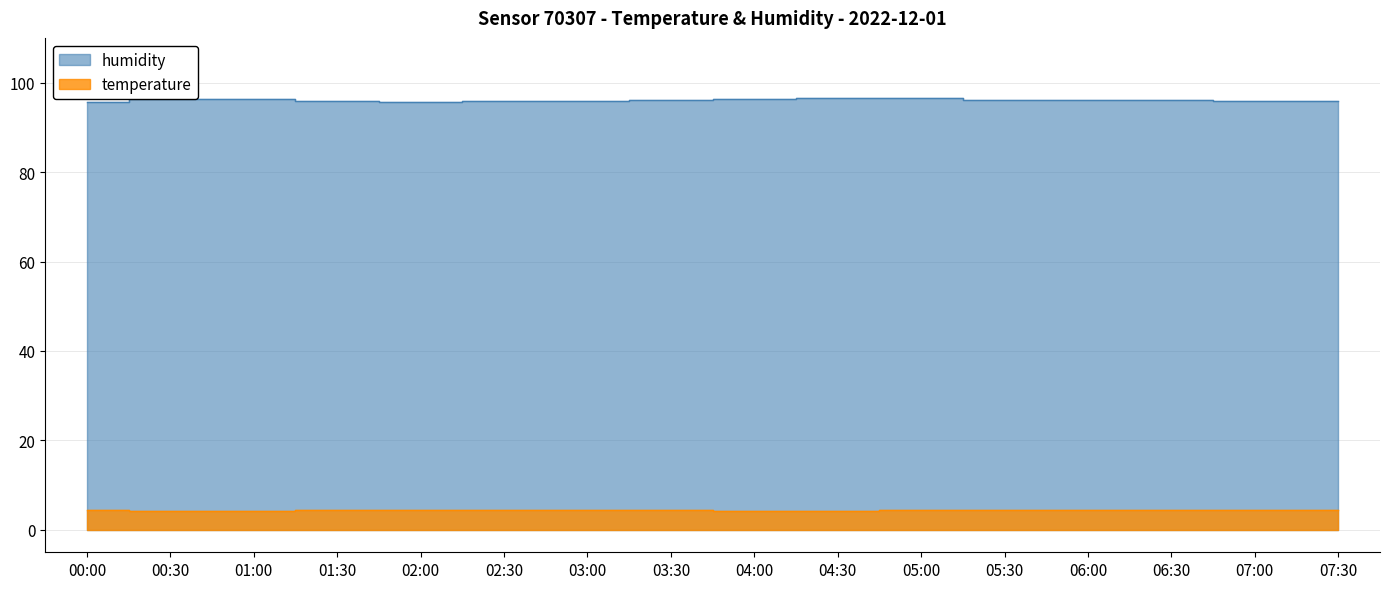

Reading left to right, extract all data points from this chart.

humidity: 95.6	96.4	96.3	95.9	95.8	95.8	95.9	96.1	96.4	96.6	96.5	96.2	96.1	96.0	96.0	95.8
temperature: 4.5	4.3	4.3	4.5	4.4	4.4	4.4	4.4	4.2	4.3	4.4	4.4	4.4	4.5	4.5	4.5